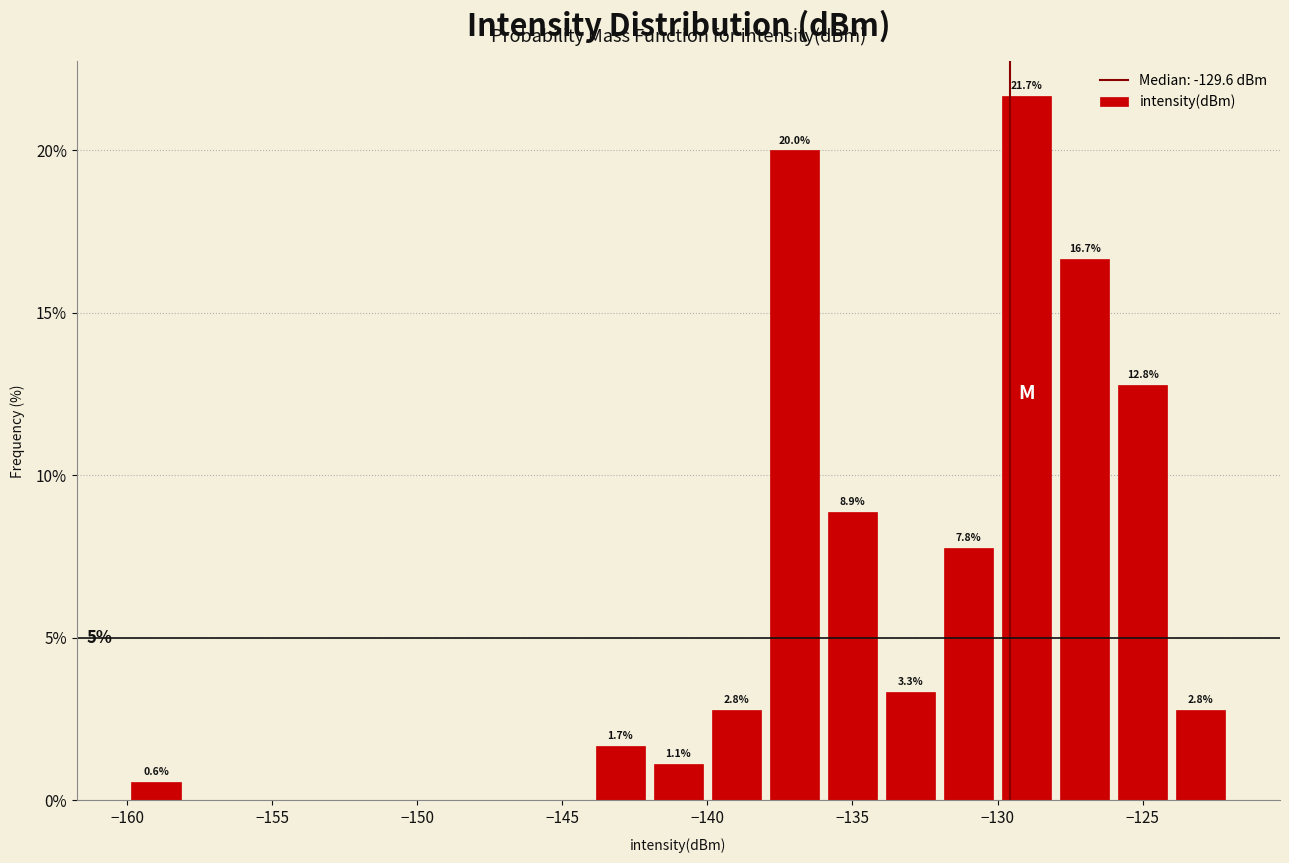

Over which range of the x-axis is the bar tallest?

-130 to -128